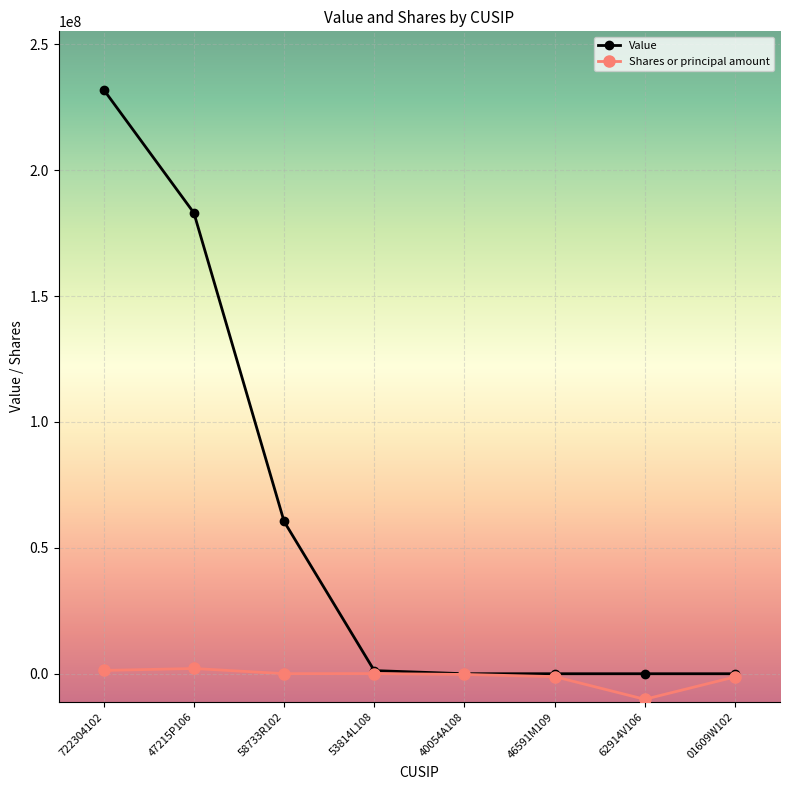

What is the difference between the Shares or principal amount values at 46591M109 and 58733R102?

1179810